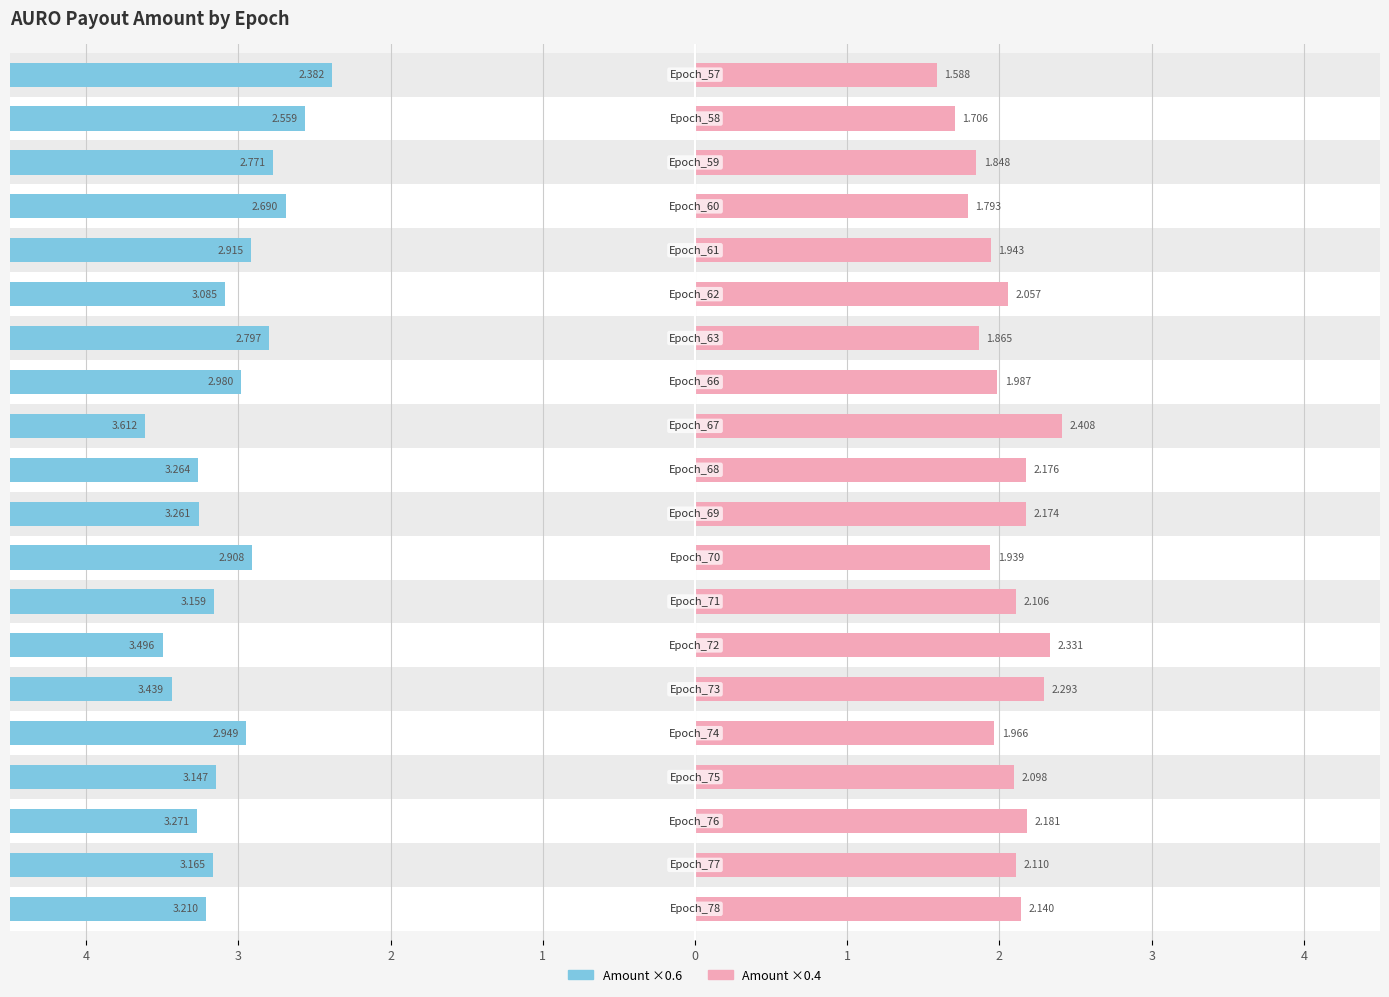

True or false: Amount (left) has a value of -5.1 at 0.

False